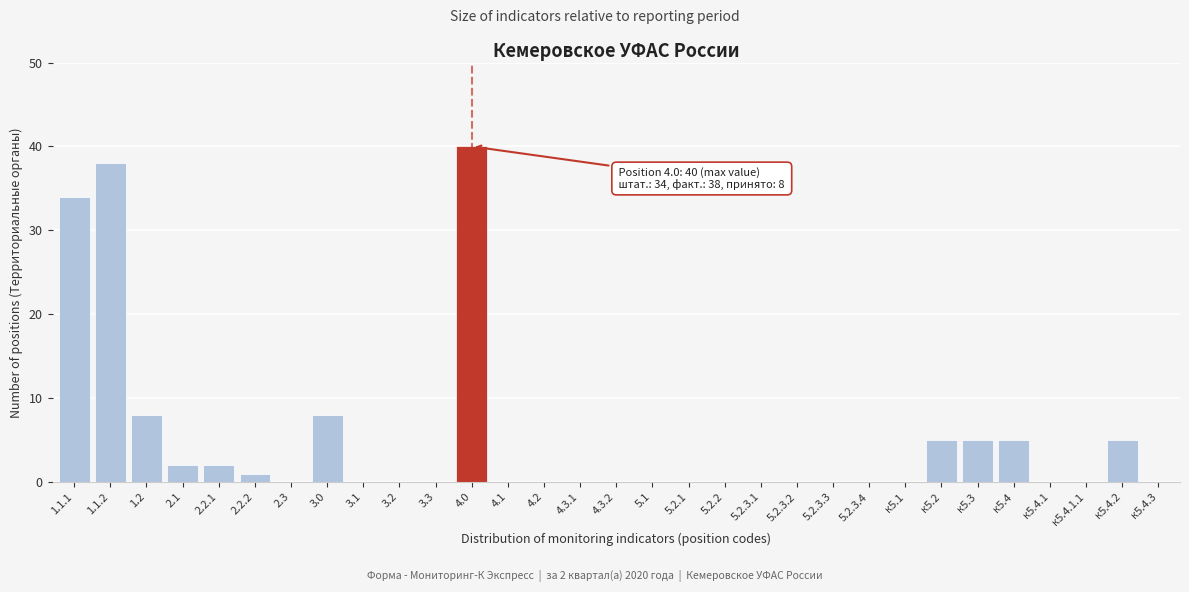

True or false: the data shows 0 at 3.3.

True